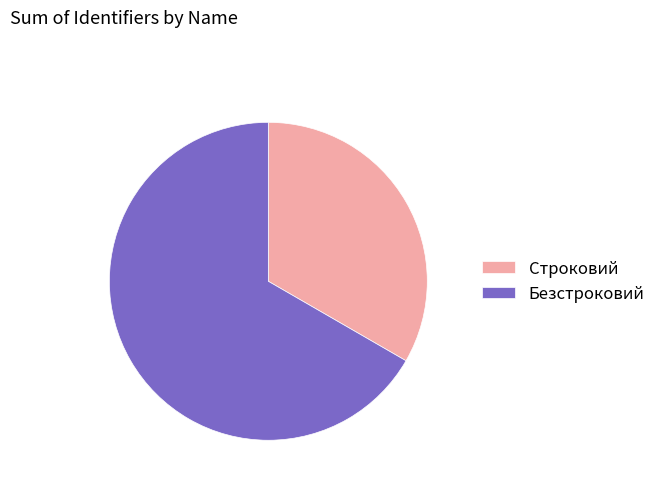

Between Строковий and Безстроковий, which is larger?

Безстроковий